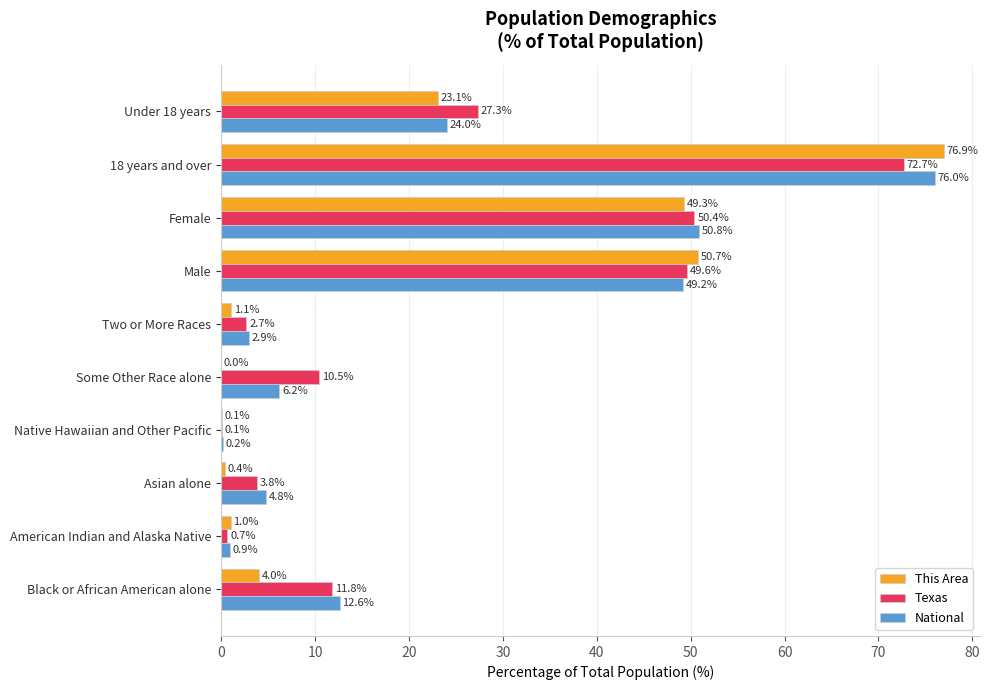

True or false: This Area has a value of 1.0 at American Indian and Alaska Native.

True